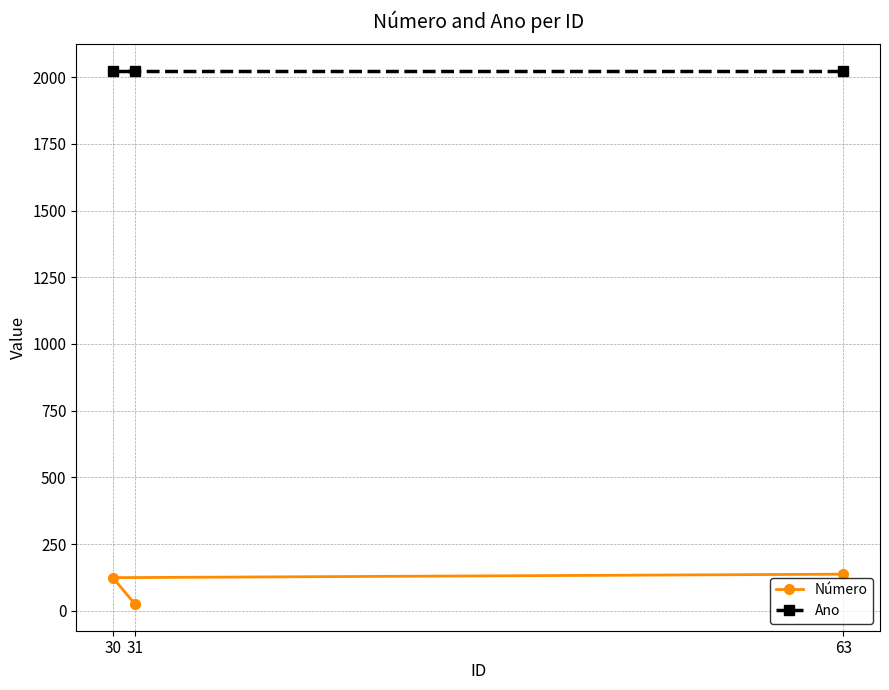

Which series has the widest spread of values?

Número